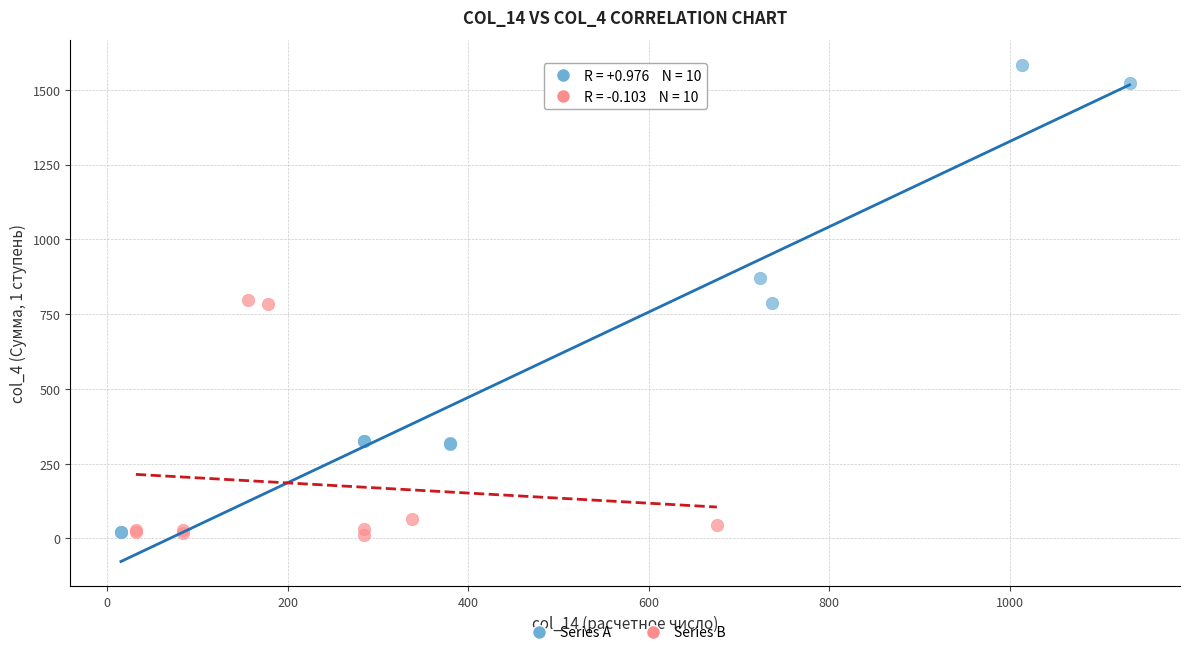

Which series contains the highest Y value?

Series A